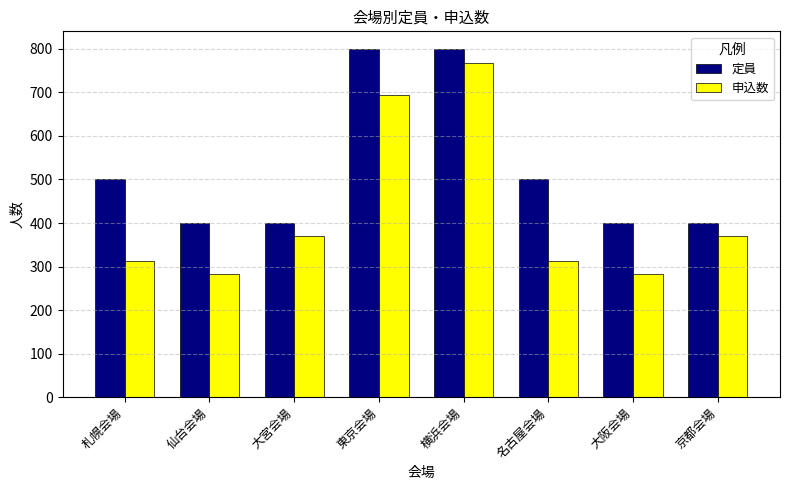

What is the spread (max minus min) of values at 大阪会場?

116